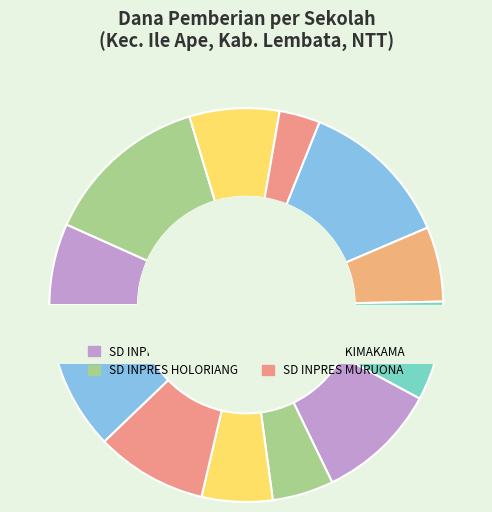

Is it true that SD INPRES KIMAKAMA is 1% of the pie?

False